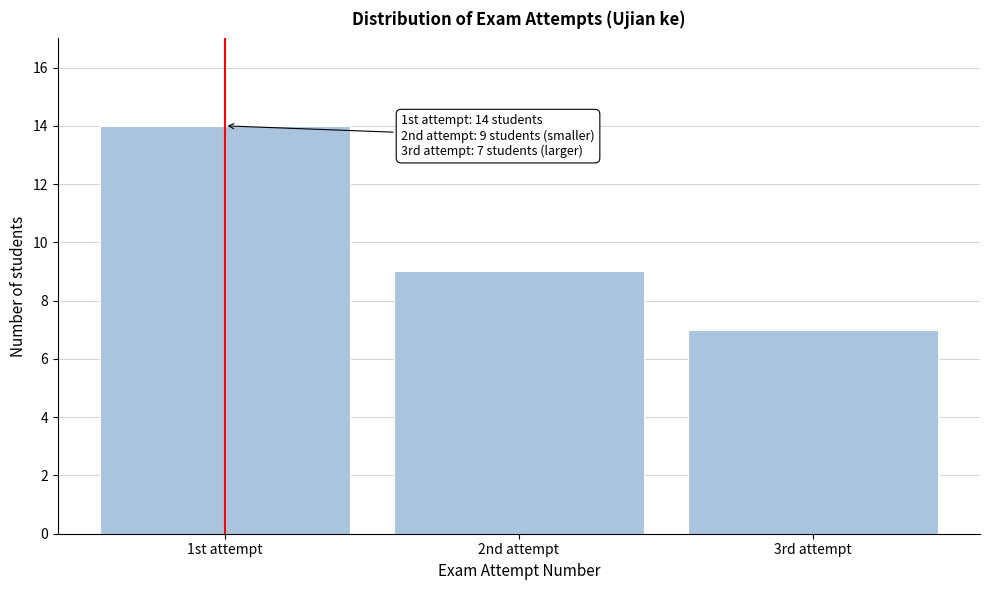

Reading right to left, list all the values displayed in this chart.

3rd attempt=7	2nd attempt=9	1st attempt=14